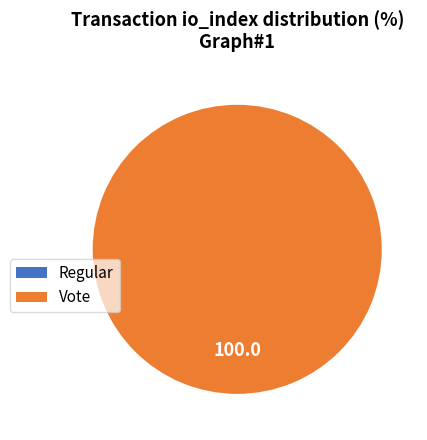

Which slice is the smallest?

Regular